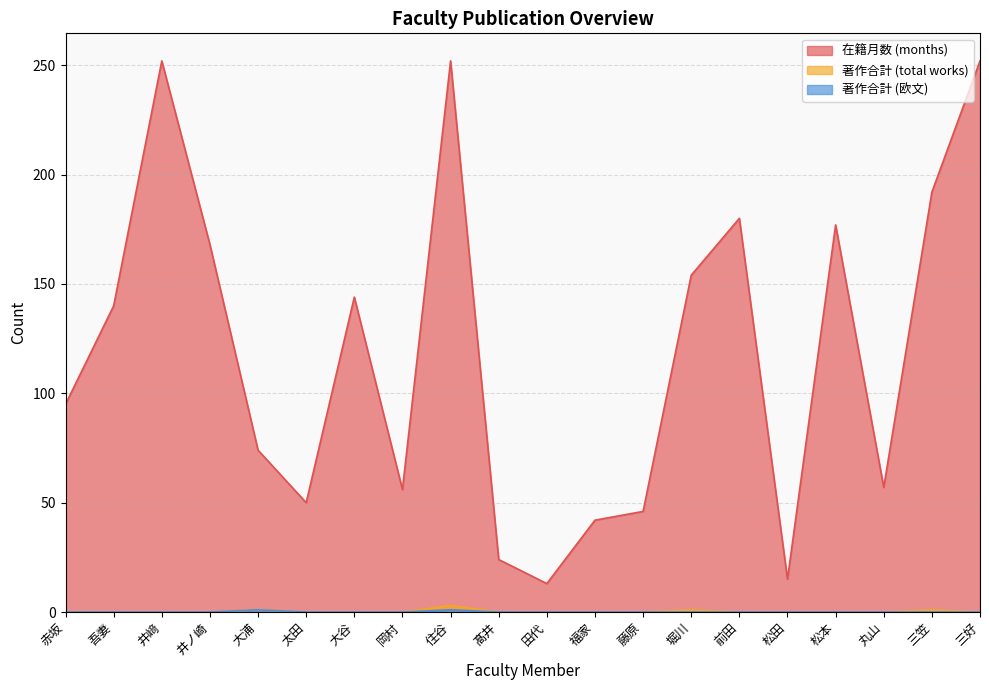

What is the difference between the second highest and second lowest values in the 著作合計 series?

1